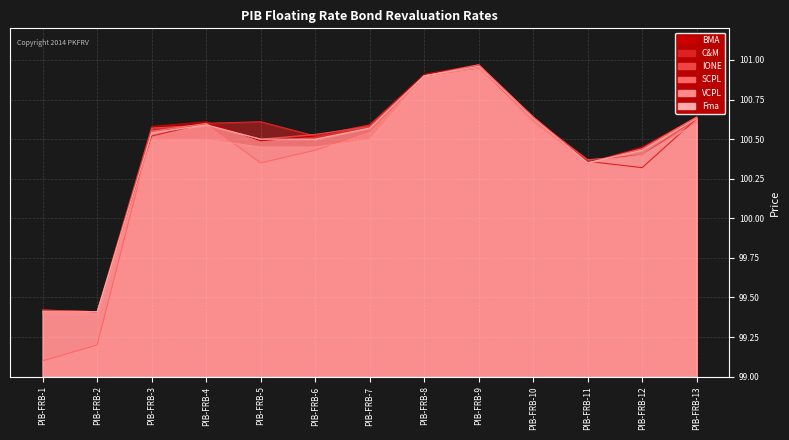

Reading left to right, extract all data points from this chart.

BMA: 99.4	99.4	100.6	100.6	100.5	100.5	100.6	100.9	101.0	100.6	100.3	100.5	100.6
C&M: 99.4	99.4	100.5	100.6	100.6	100.5	100.6	100.9	101.0	100.6	100.4	100.3	100.6
IONE: 99.4	99.4	100.6	100.6	100.5	100.5	100.6	100.9	101.0	100.6	100.4	100.4	100.6
SCPL: 99.1	99.2	100.5	100.6	100.3	100.4	100.5	100.9	101.0	100.6	100.3	100.4	100.6
VCPL: 99.4	99.4	100.5	100.5	100.5	100.5	100.5	100.9	101.0	100.6	100.3	100.4	100.6
Fma: 99.4	99.4	100.5	100.6	100.5	100.5	100.6	100.9	101.0	100.6	100.3	100.4	100.6